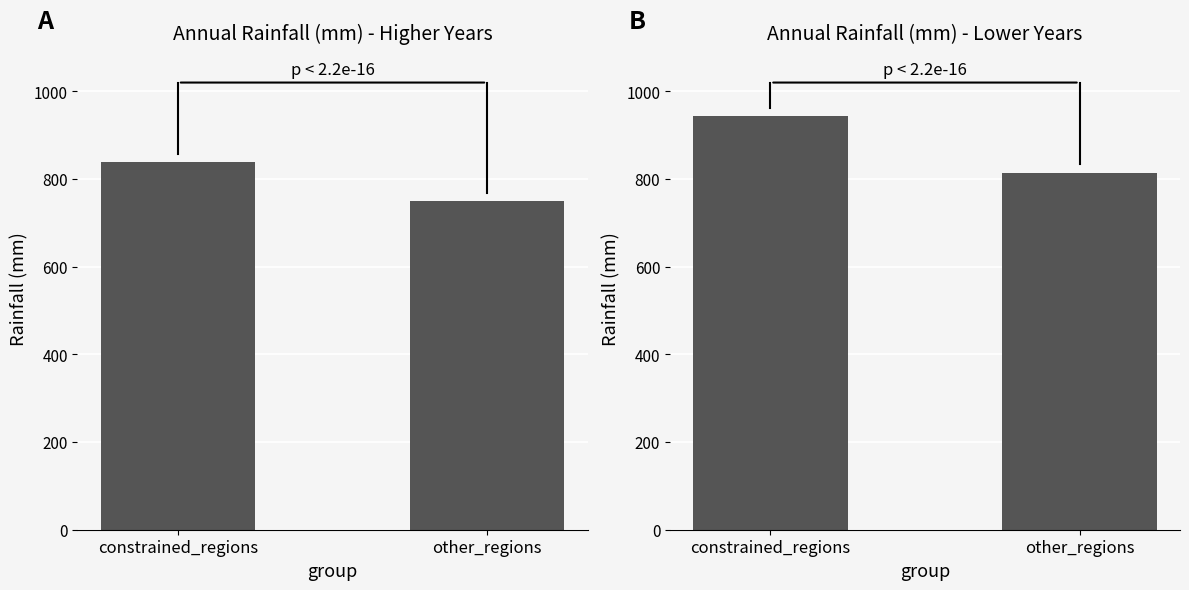

What is the average value?

878